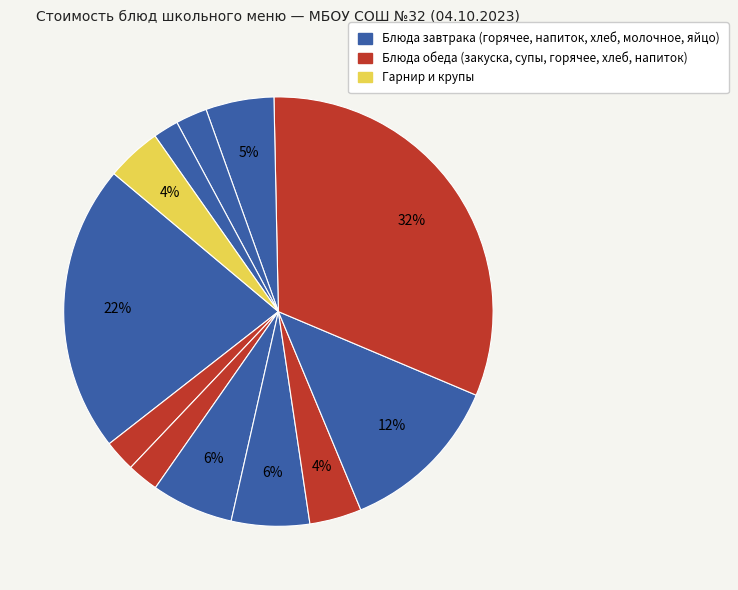

How many slices are in this pie chart?

12